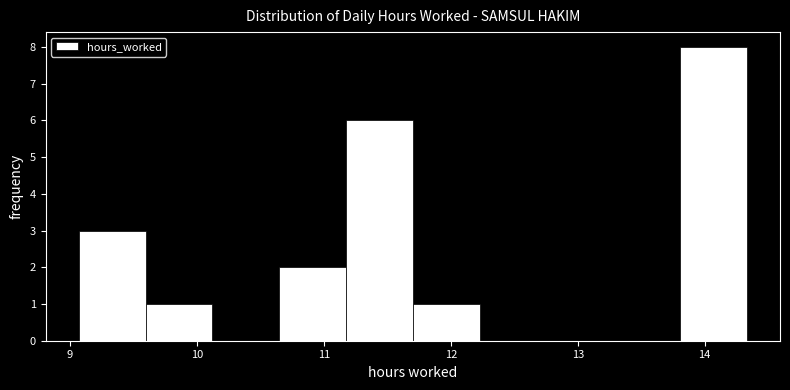

How tall is the bar that spans 11.7 to 12.2 on the x-axis? Neither the bar edges nor the heights are printed on the chart, so give them approximately, as read against the axes.

1